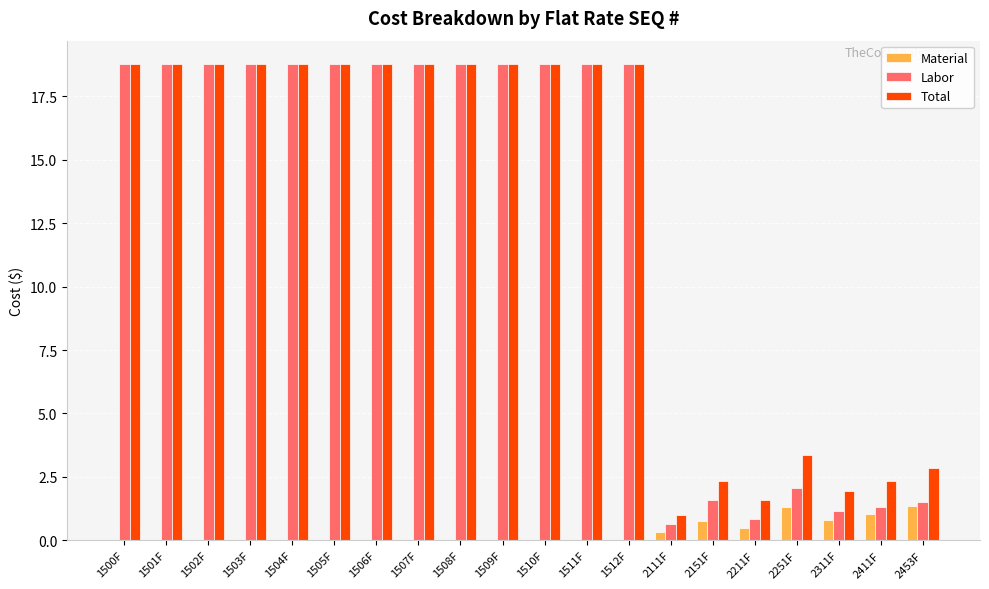

At which label does Labor first exceed 18?

1500F